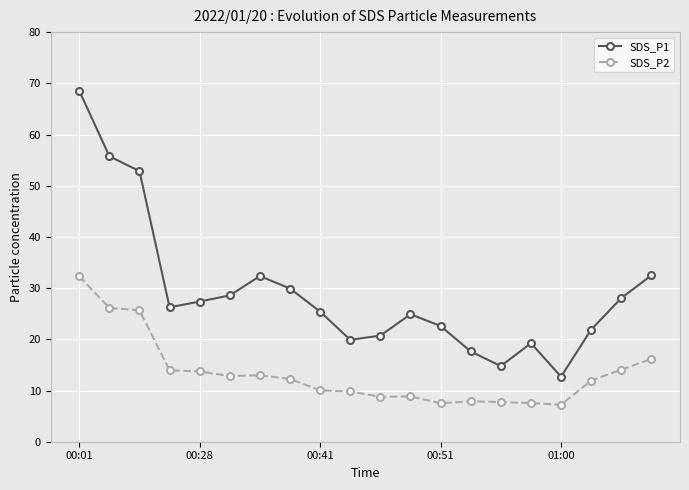

What is the lowest value of the SDS_P2 series?

7.2